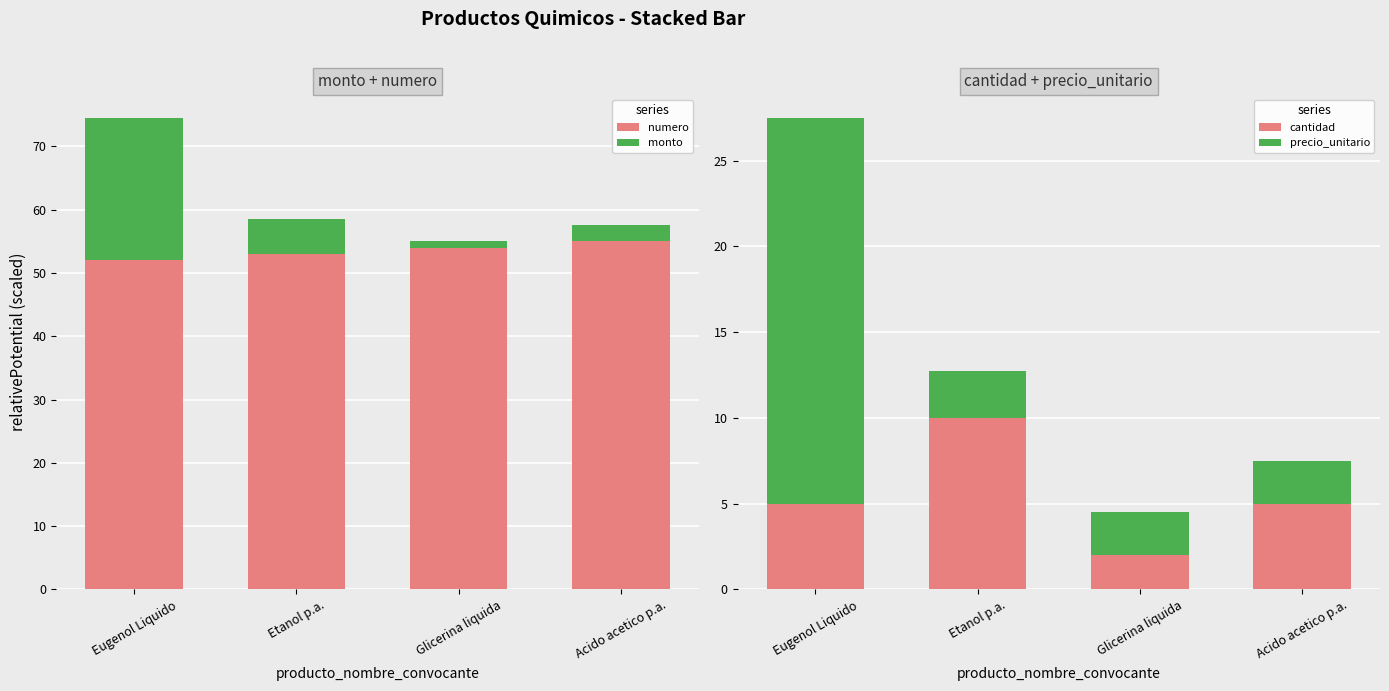

What is the greatest value displayed?

55.0